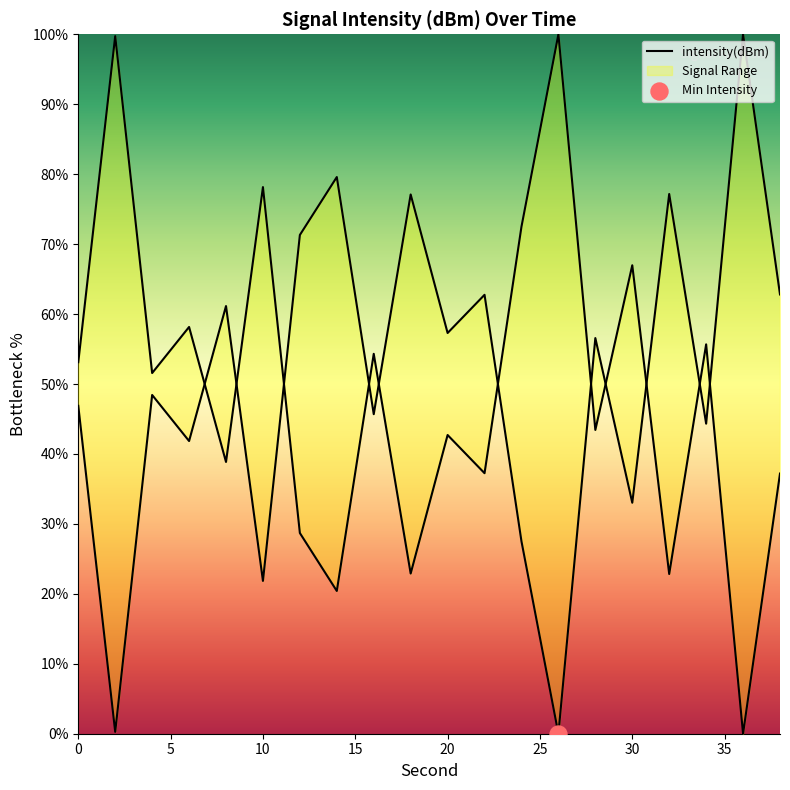

What is the ratio of the value at 8 to the value at 10?

2.8